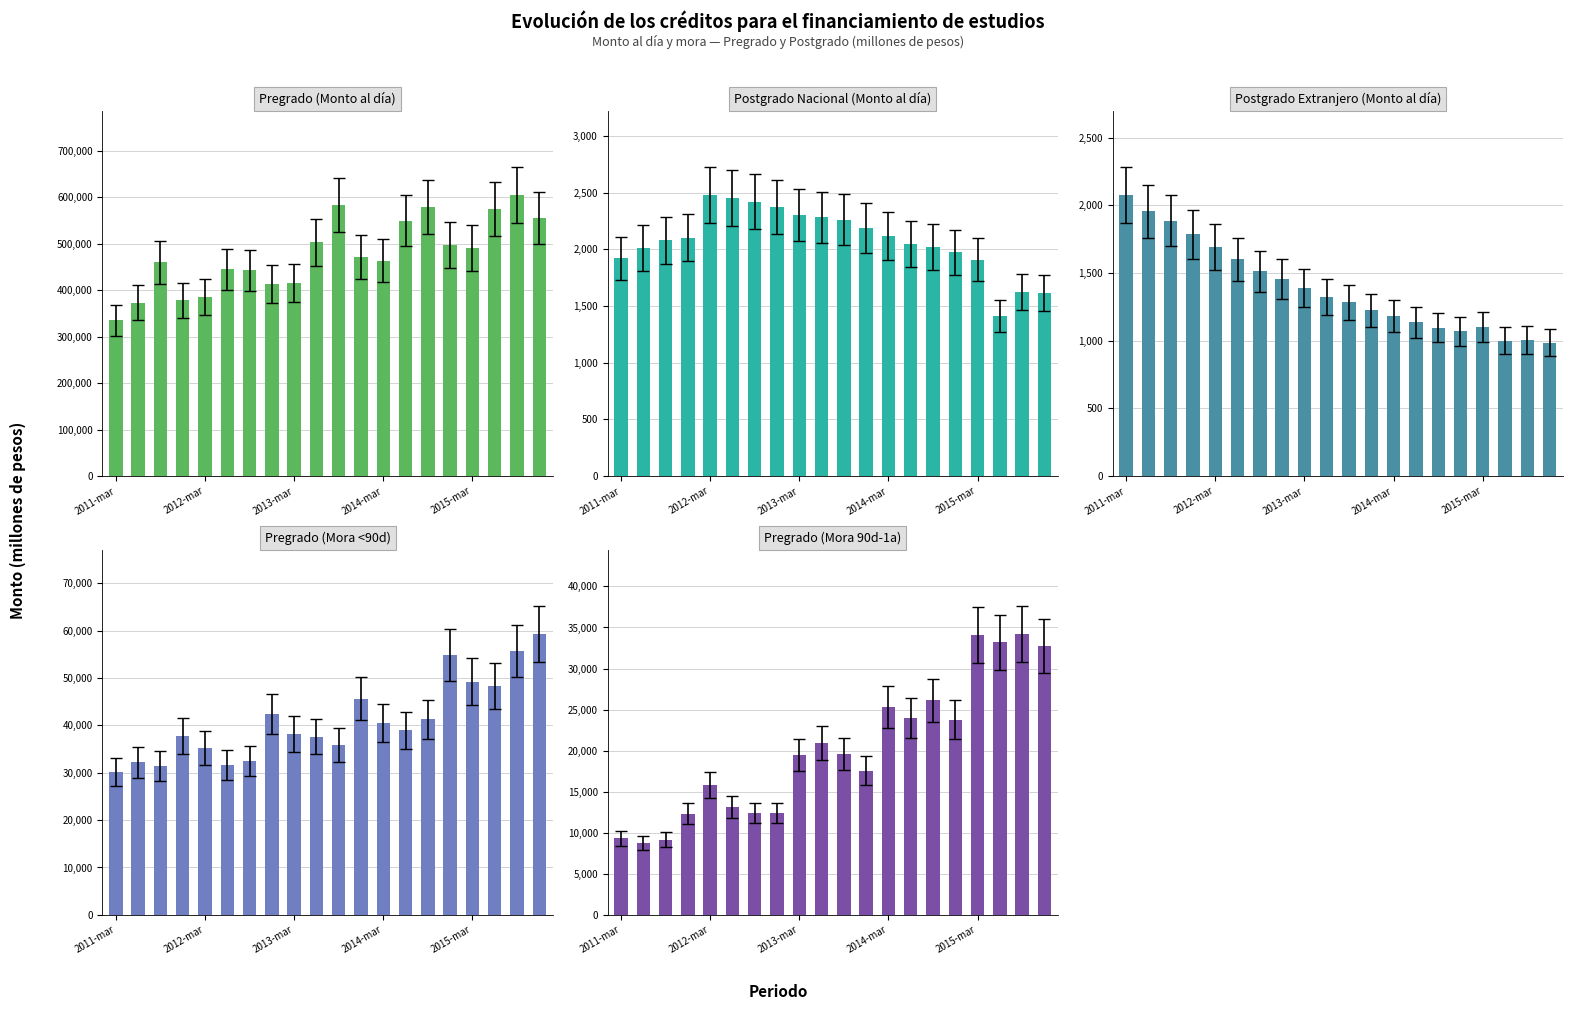

How many categories are shown in the chart?

20